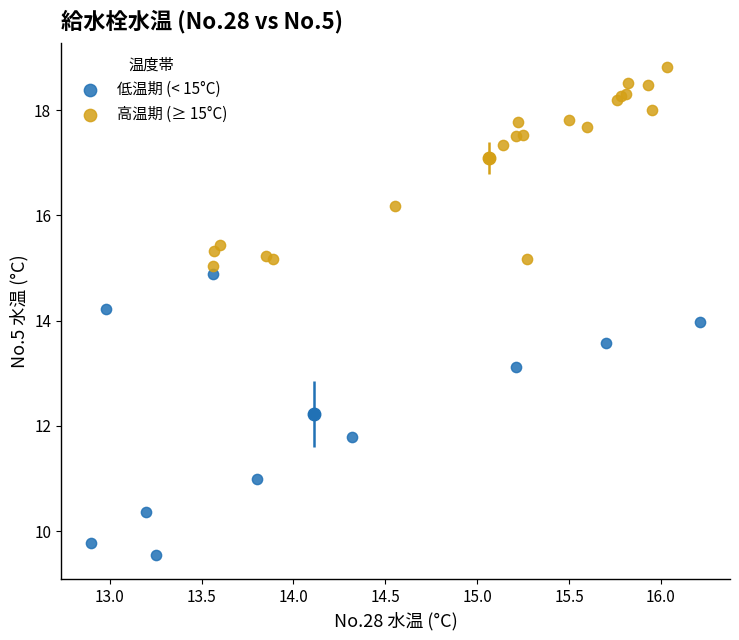

Which series contains the lowest Y value?

低温期 (< 15°C)